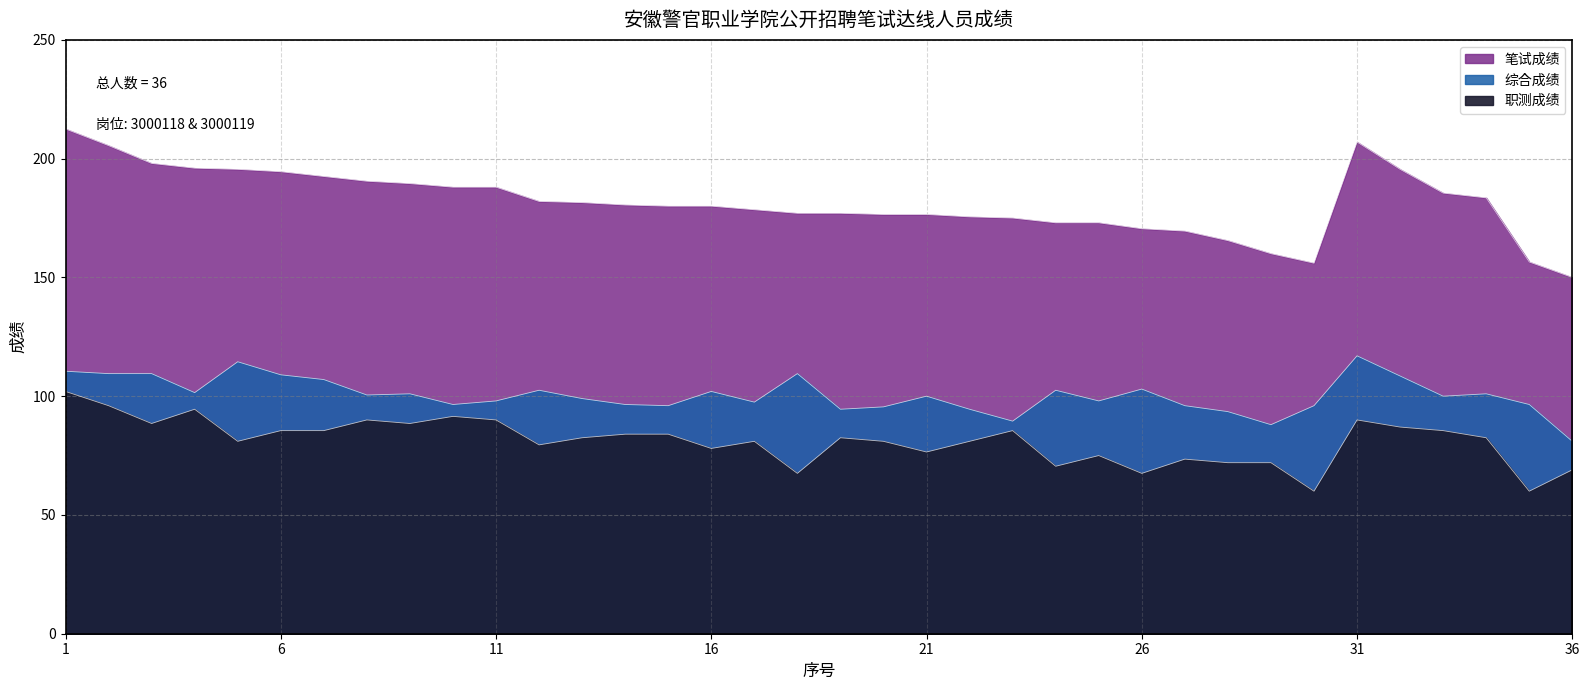

What is the value of the 综合成绩 point at the 32nd from the left?

108.5